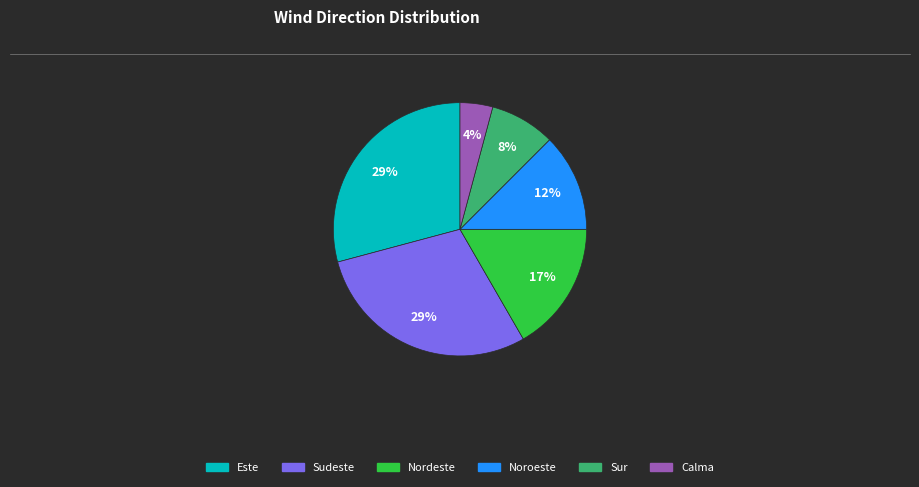

To the nearest percent, what portion does Nordeste represent?

17%